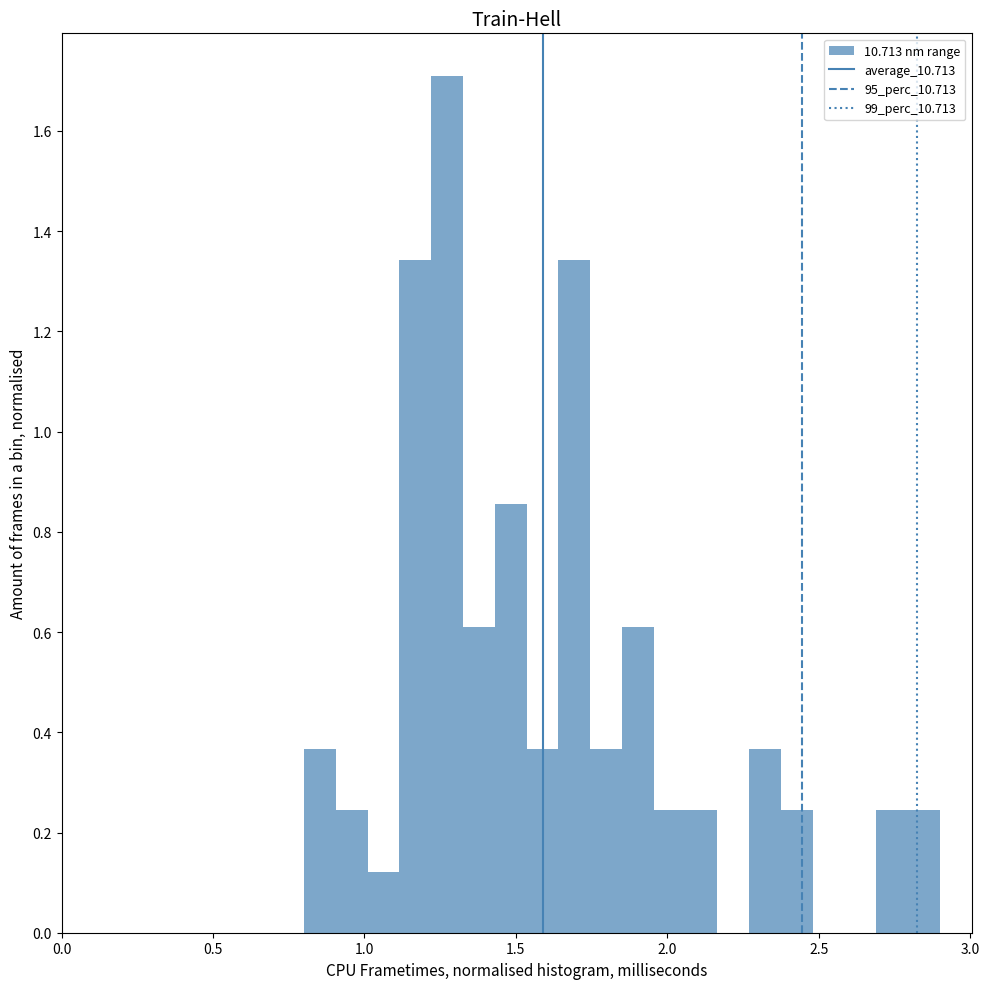

Around what value on the x-axis is the tallest bar? Give the approximate position of its centre, as read against the axis.

1.25